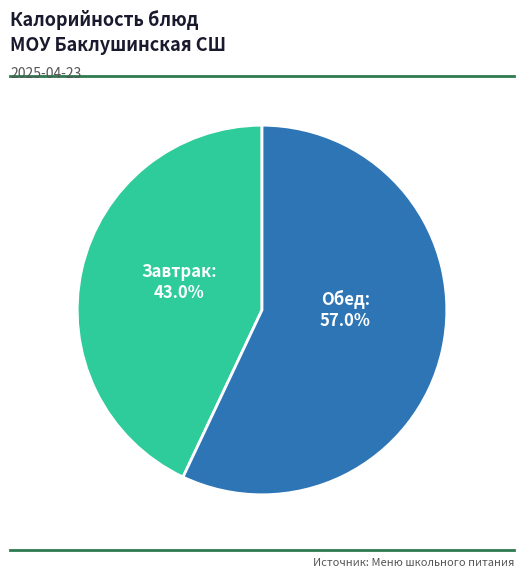

Is there a majority slice in this chart?

Yes